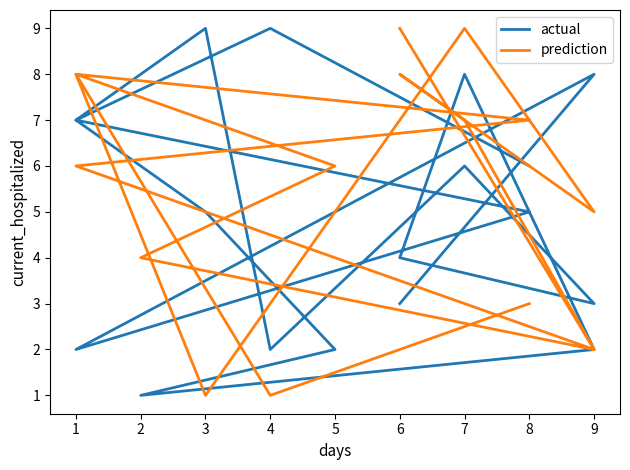

True or false: actual has a value of 10 at 8.

False